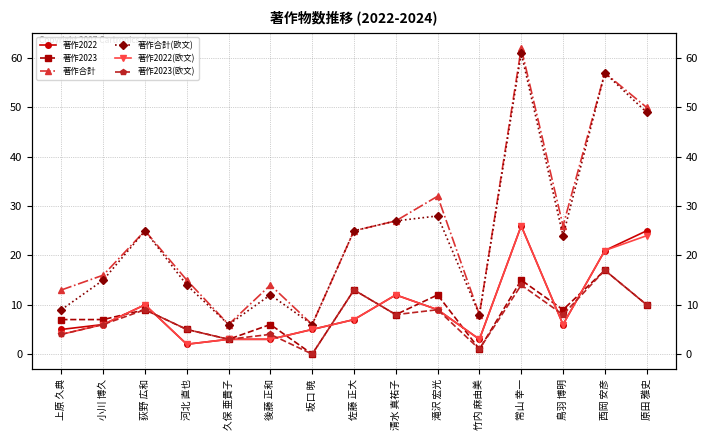

Which series has the largest range (max minus min)?

著作合計